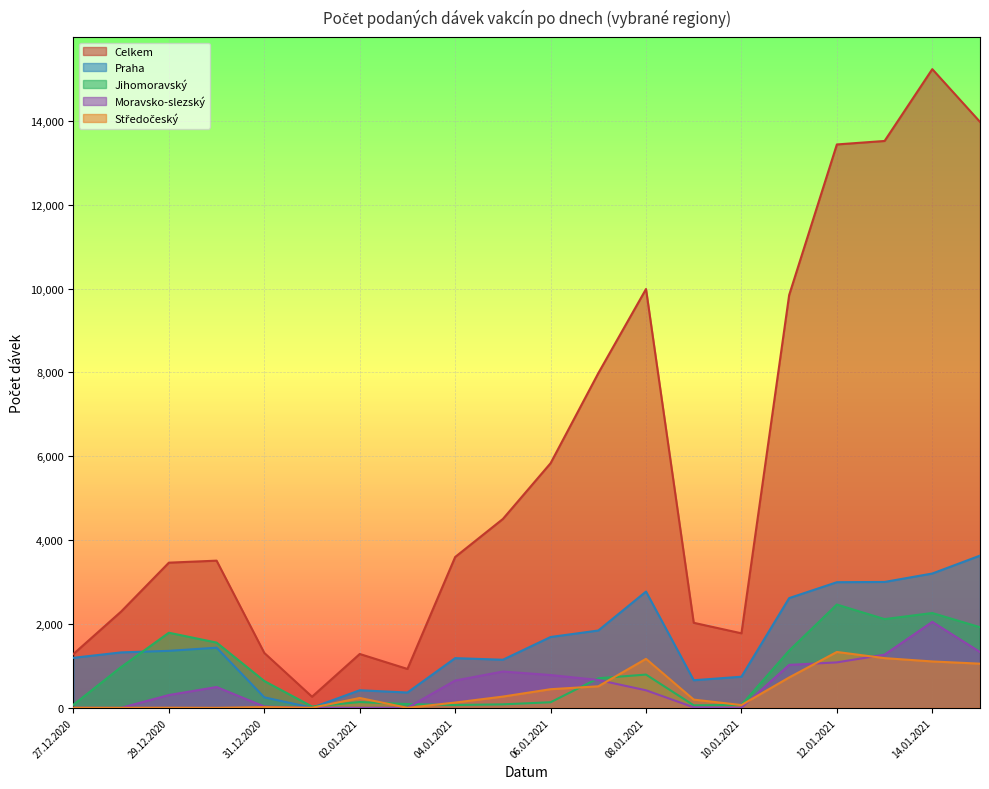

Reading right to left, transcribe all the data shown in this chart.

Celkem: 15.01.2021=13974	14.01.2021=15232	13.01.2021=13519	12.01.2021=13436	11.01.2021=9844	10.01.2021=1777	09.01.2021=2028	08.01.2021=9988	07.01.2021=7981	06.01.2021=5834	05.01.2021=4504	04.01.2021=3597	03.01.2021=927	02.01.2021=1284	01.01.2021=265	31.12.2020=1309	30.12.2020=3510	29.12.2020=3462	28.12.2020=2297	27.12.2020=1284
Praha: 15.01.2021=3630	14.01.2021=3203	13.01.2021=3002	12.01.2021=2996	11.01.2021=2617	10.01.2021=742	09.01.2021=658	08.01.2021=2773	07.01.2021=1844	06.01.2021=1689	05.01.2021=1147	04.01.2021=1185	03.01.2021=365	02.01.2021=419	01.01.2021=3	31.12.2020=250	30.12.2020=1434	29.12.2020=1359	28.12.2020=1322	27.12.2020=1193
Jihomoravský: 15.01.2021=1922	14.01.2021=2261	13.01.2021=2116	12.01.2021=2463	11.01.2021=1364	10.01.2021=70	09.01.2021=60	08.01.2021=793	07.01.2021=705	06.01.2021=133	05.01.2021=83	04.01.2021=67	03.01.2021=89	02.01.2021=138	01.01.2021=31	31.12.2020=639	30.12.2020=1556	29.12.2020=1791	28.12.2020=973	27.12.2020=74
Moravsko-slezský: 15.01.2021=1331	14.01.2021=2050	13.01.2021=1268	12.01.2021=1084	11.01.2021=1024	10.01.2021=2	09.01.2021=12	08.01.2021=418	07.01.2021=664	06.01.2021=782	05.01.2021=866	04.01.2021=651	03.01.2021=1	02.01.2021=0	01.01.2021=0	31.12.2020=30	30.12.2020=496	29.12.2020=305	28.12.2020=0	27.12.2020=3
Středočeský: 15.01.2021=1053	14.01.2021=1106	13.01.2021=1185	12.01.2021=1332	11.01.2021=724	10.01.2021=66	09.01.2021=196	08.01.2021=1168	07.01.2021=513	06.01.2021=444	05.01.2021=268	04.01.2021=126	03.01.2021=0	02.01.2021=235	01.01.2021=1	31.12.2020=18	30.12.2020=0	29.12.2020=3	28.12.2020=0	27.12.2020=2